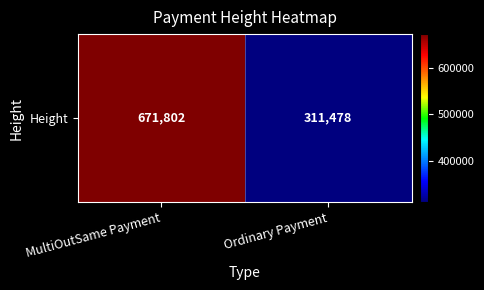

At which category does the chart reach its minimum across all series?

Ordinary Payment